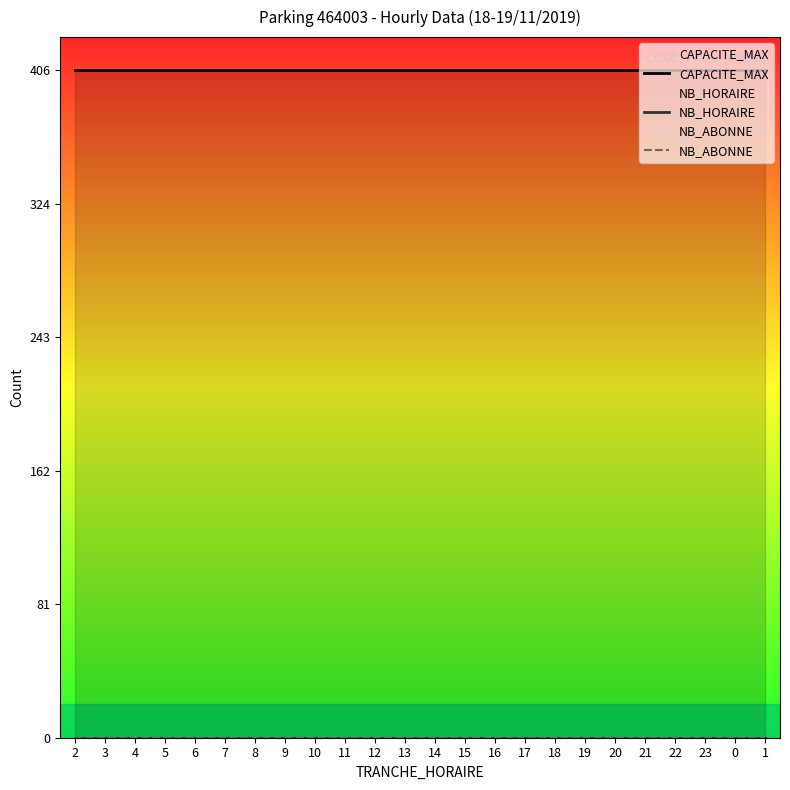

True or false: CAPACITE_MAX and NB_HORAIRE intersect in this chart.

False